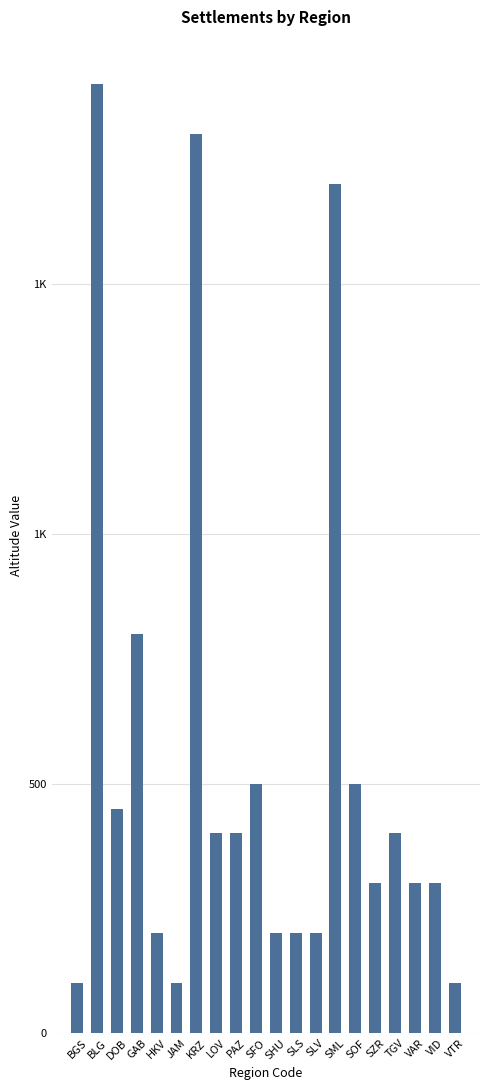

What is the change in value from SML to SOF?

-1200